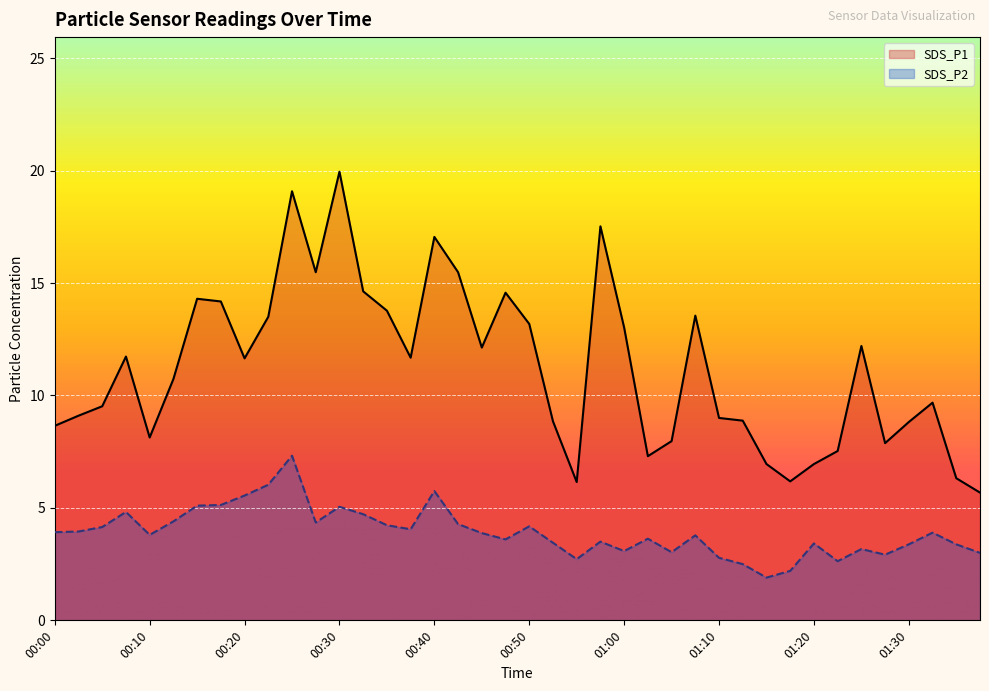

Which series has the largest total across all categories?

SDS_P1